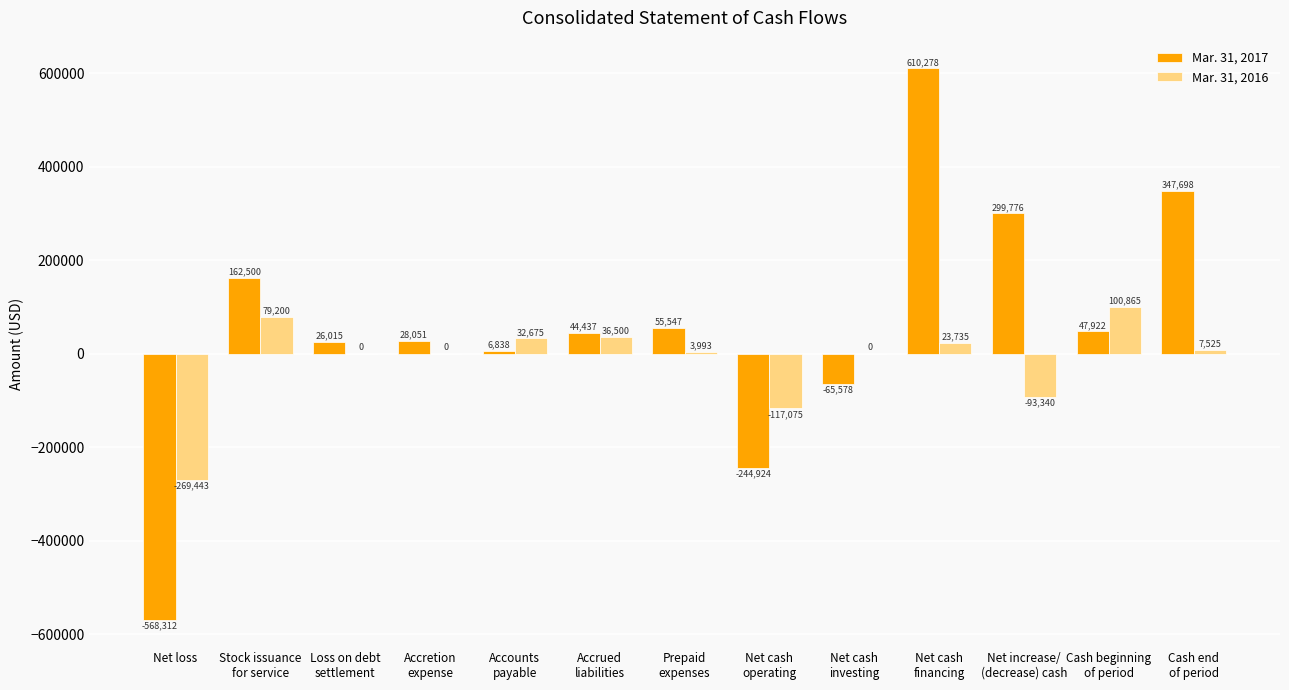

Does the chart contain stacked bars?

No